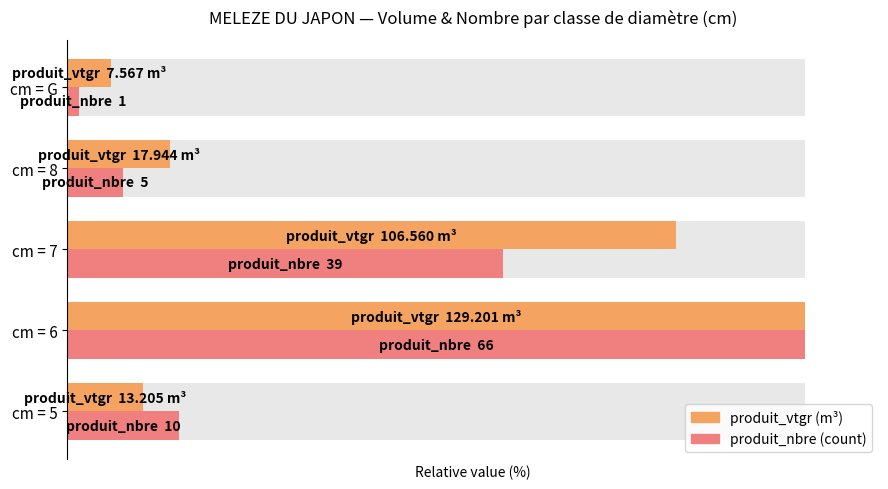

How many bars are there in each group?

2